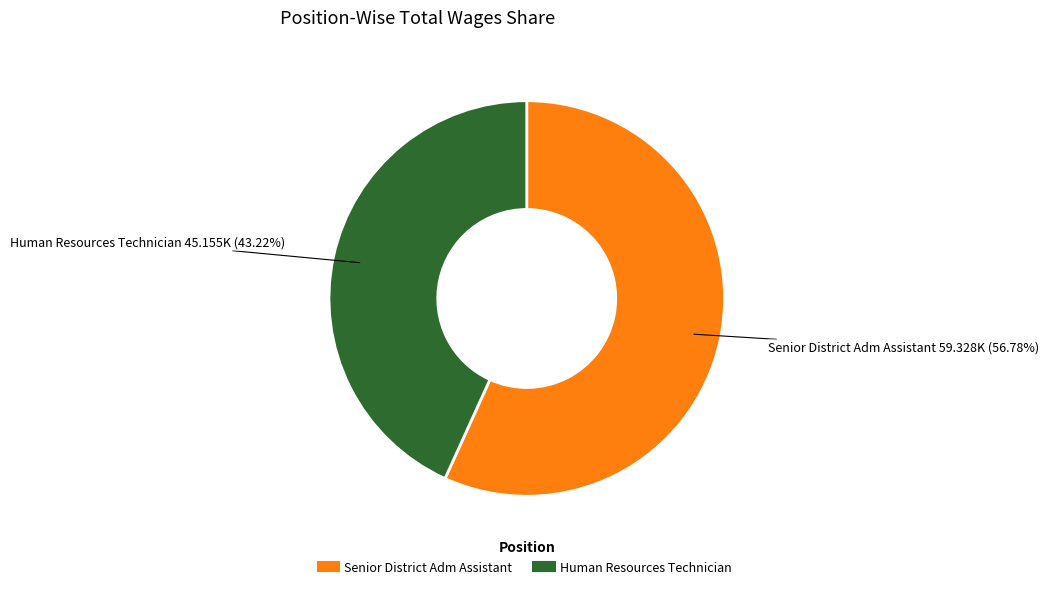

Is Senior District Adm Assistant the majority of the pie?

Yes